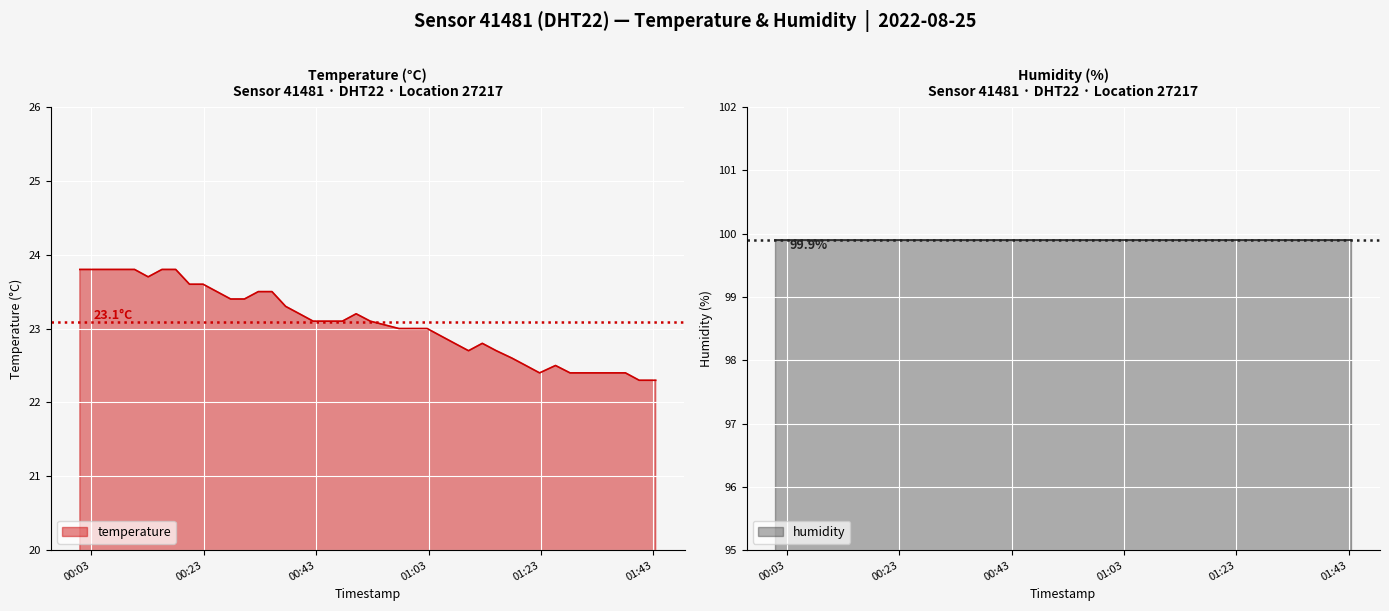

How many interior local valleys (lower than both neighbors) does the data have?

3